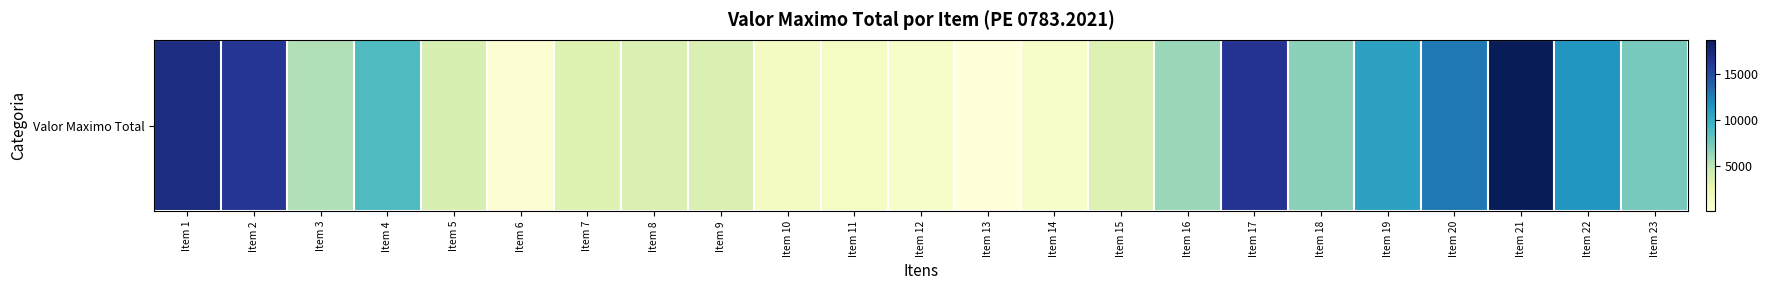

Where does the data first go above 5390?

Item 1